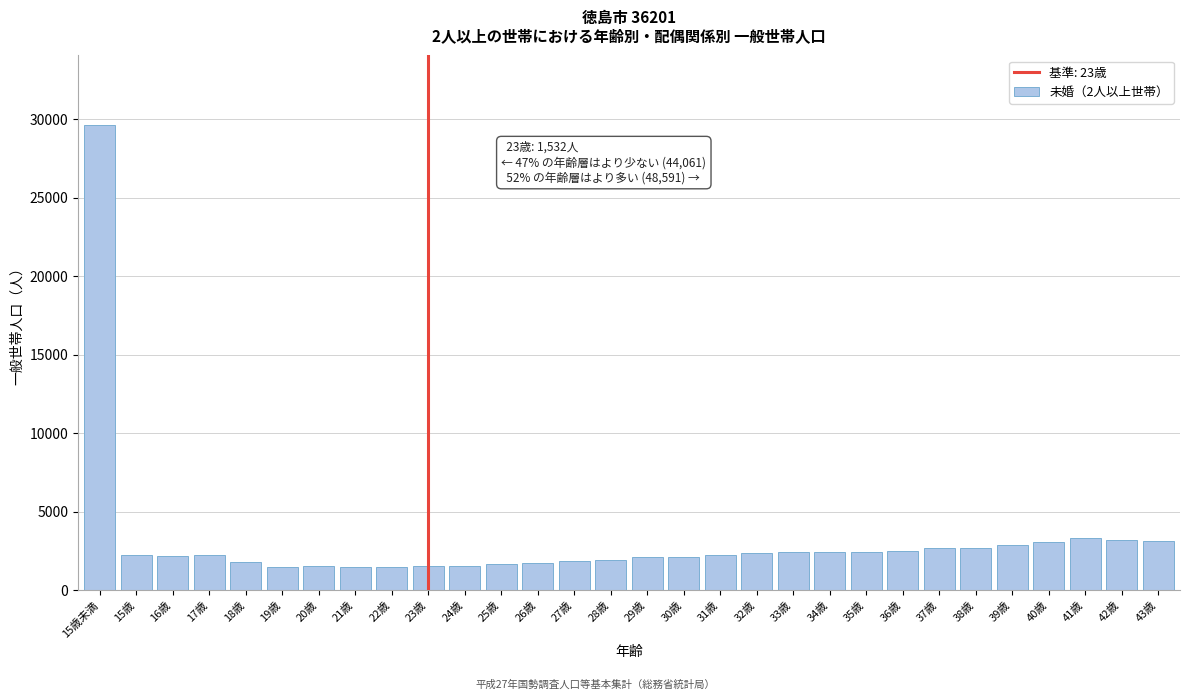

Is it true that the value at 37歳 is 2677?

True